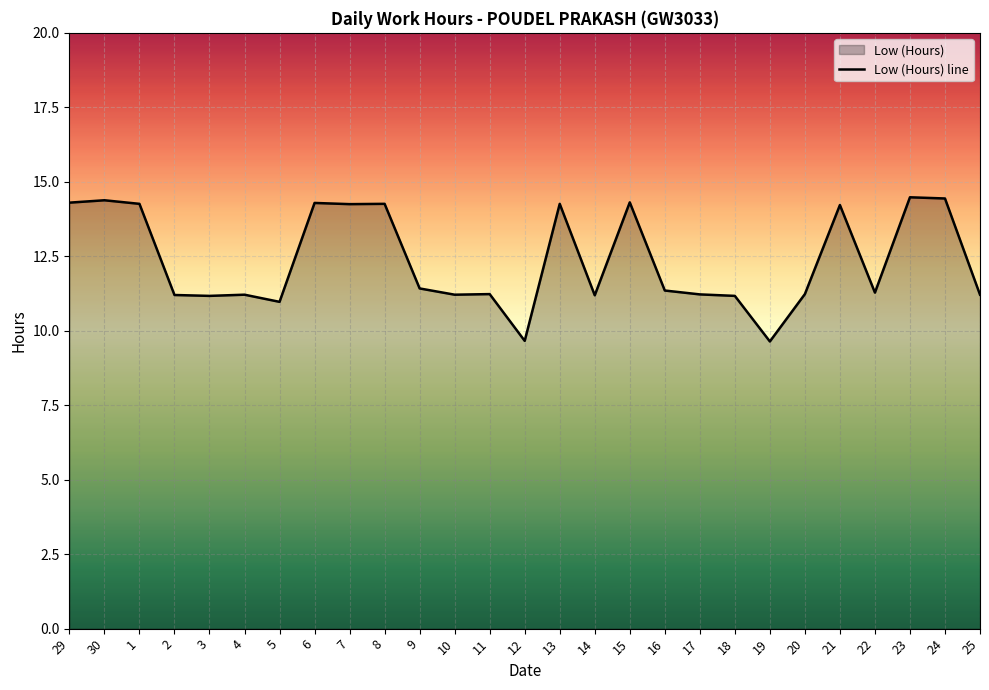

Between 21 and 1, which is larger?

1